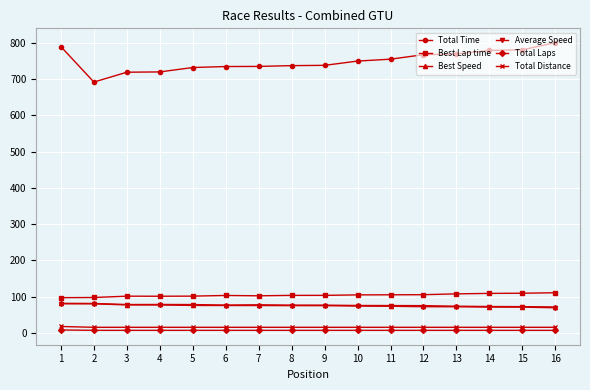

Where does the Best Lap time series first go above 103?

6